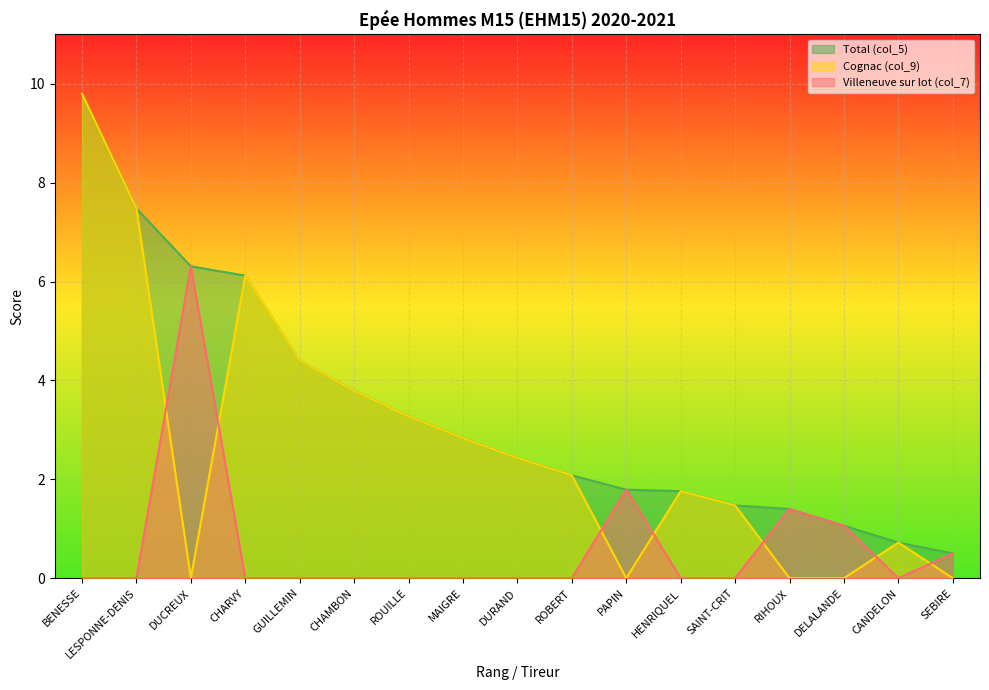

Which category has the lowest value in the Villeneuve sur lot (col_7) series?

BENESSE